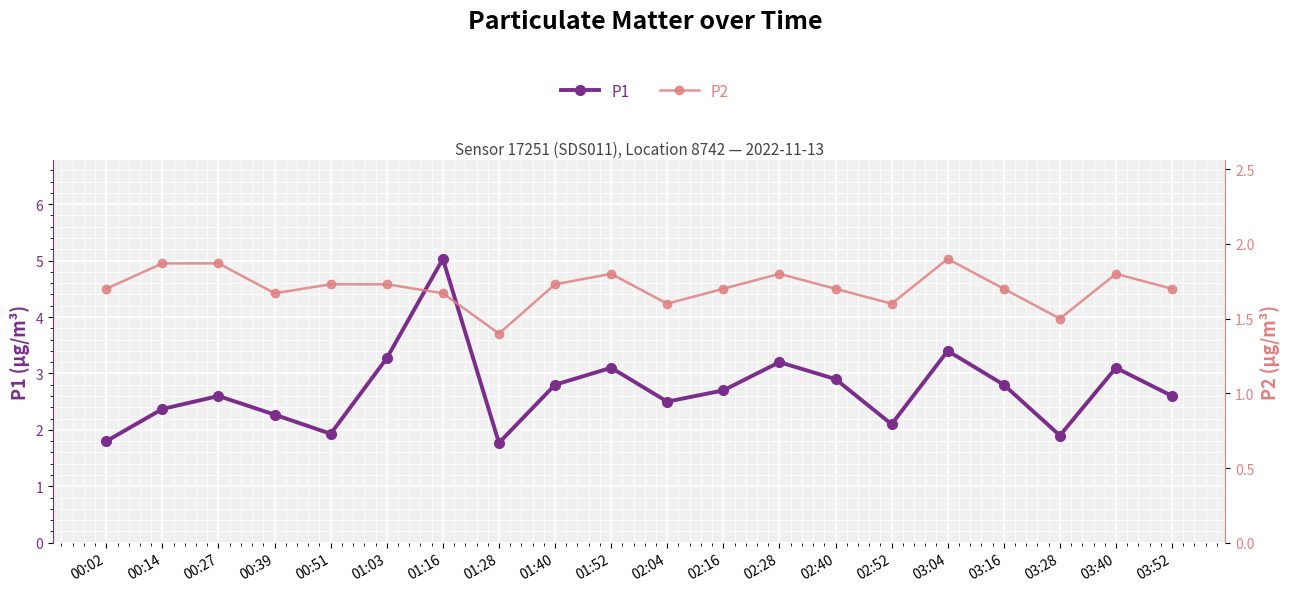

Which series changed the most between 01:28 and 03:04?

P1